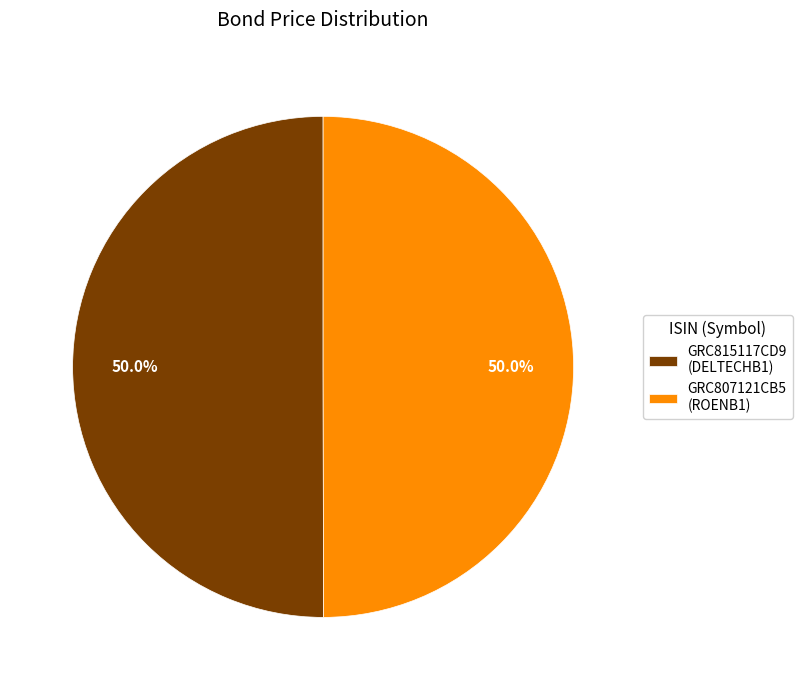

Count the number of slices in the pie.

2